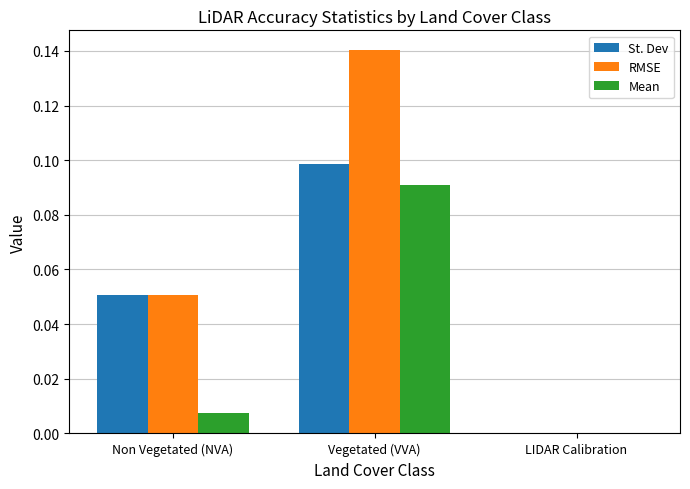

At which category is the sum across all series the highest?

Vegetated (VVA)